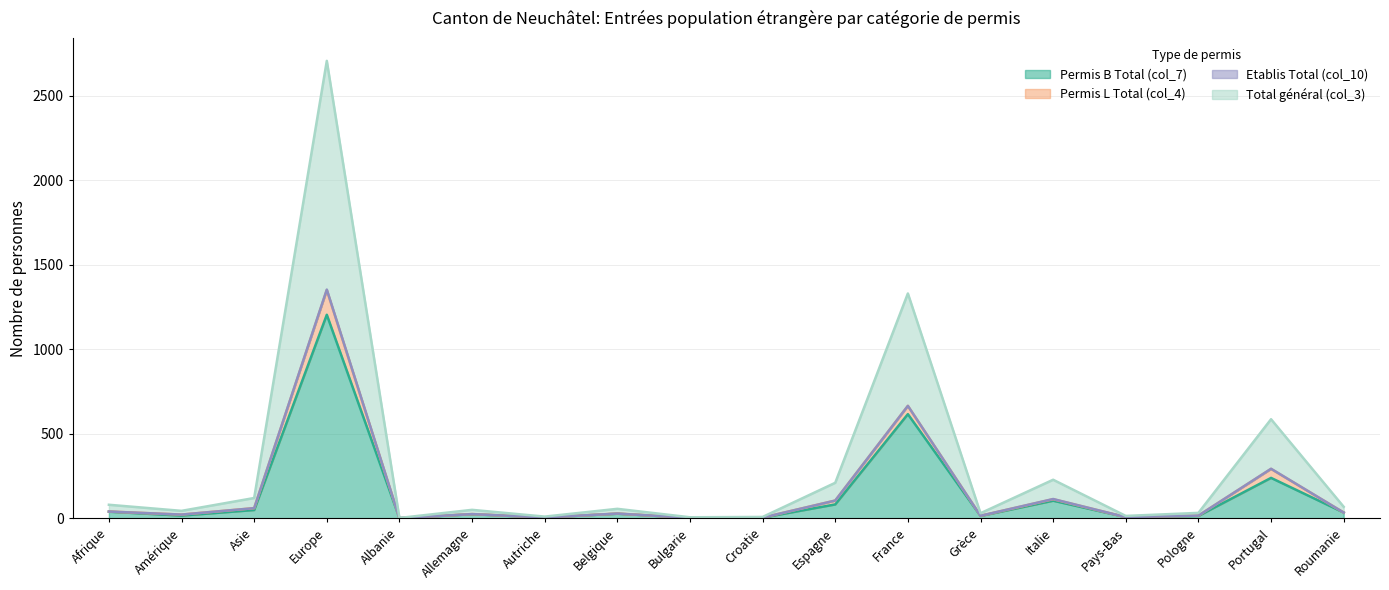

What is the total value across all series at Amérique?

38